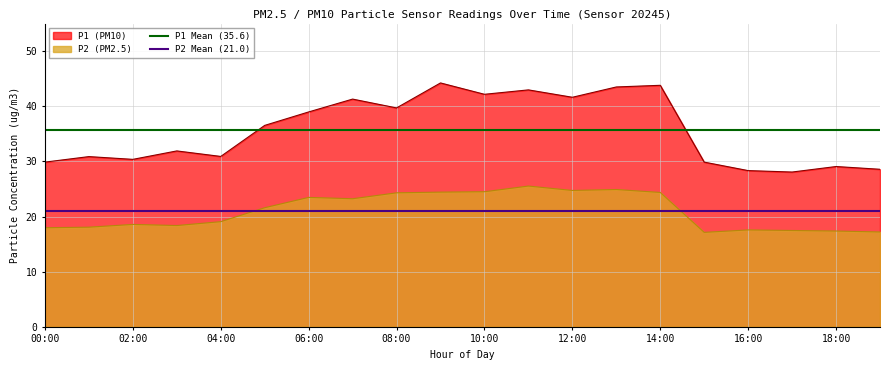

What is the lowest value of the P1 Mean (35.6) series?

35.6